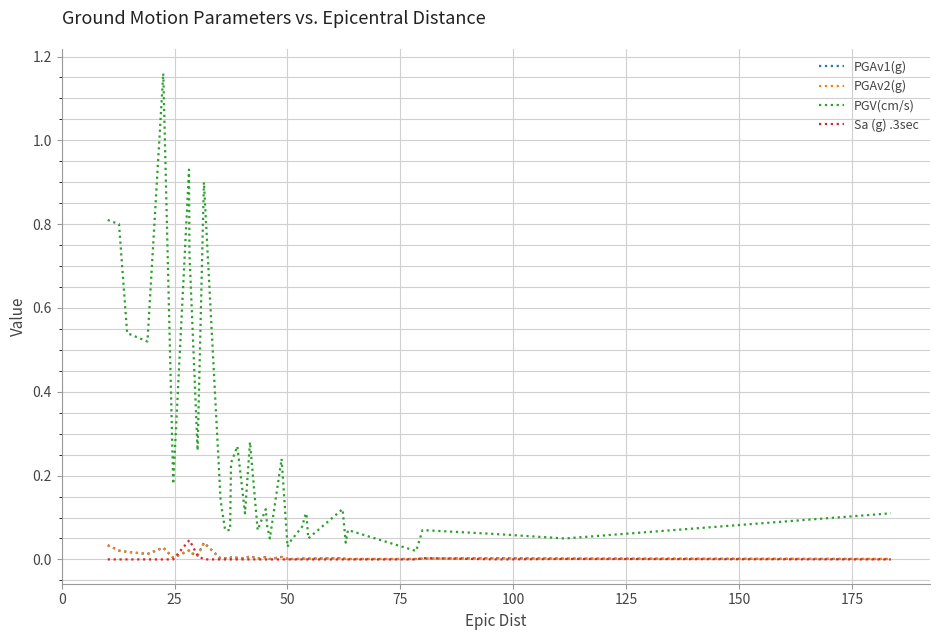

Which series has the largest total across all categories?

PGV(cm/s)